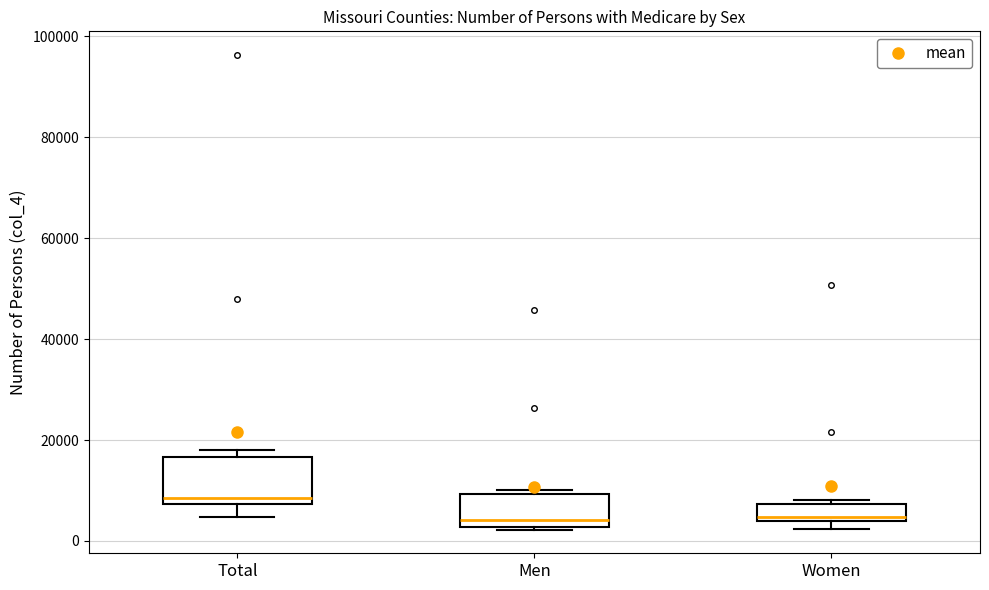

Where is the upper edge of the box for Women on the y-axis? The values are not printed on the chart, so give them approximately, as read against the axis.

8000